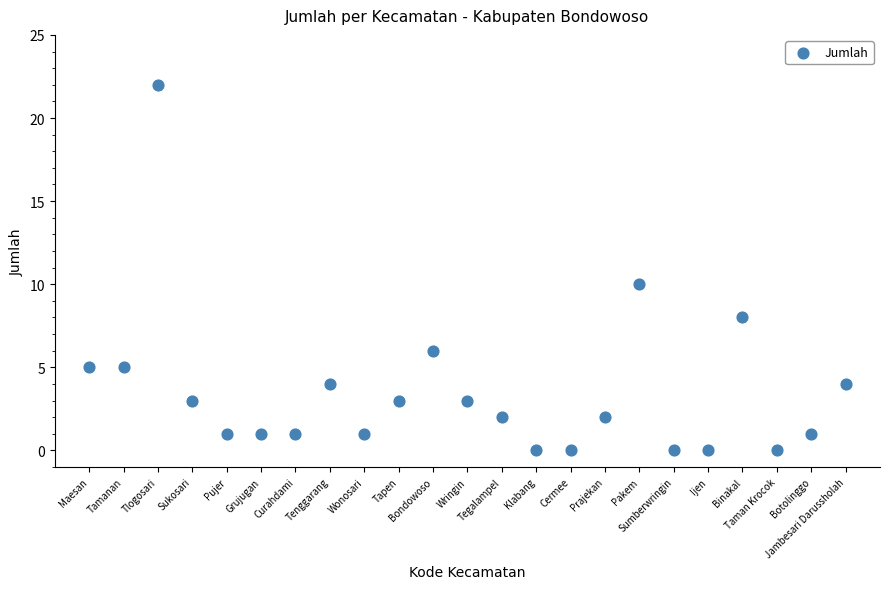

What is the range of X values (max minus min)?

22